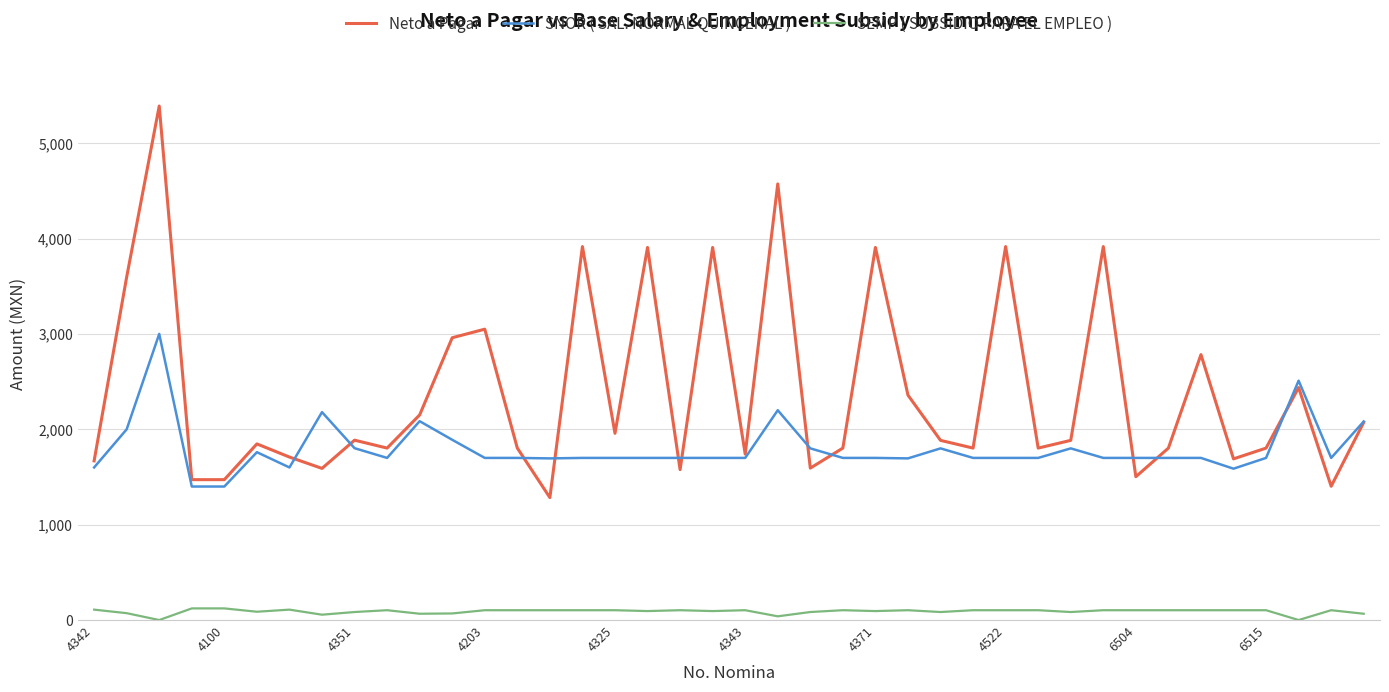

Which series has the largest total across all categories?

Neto a Pagar